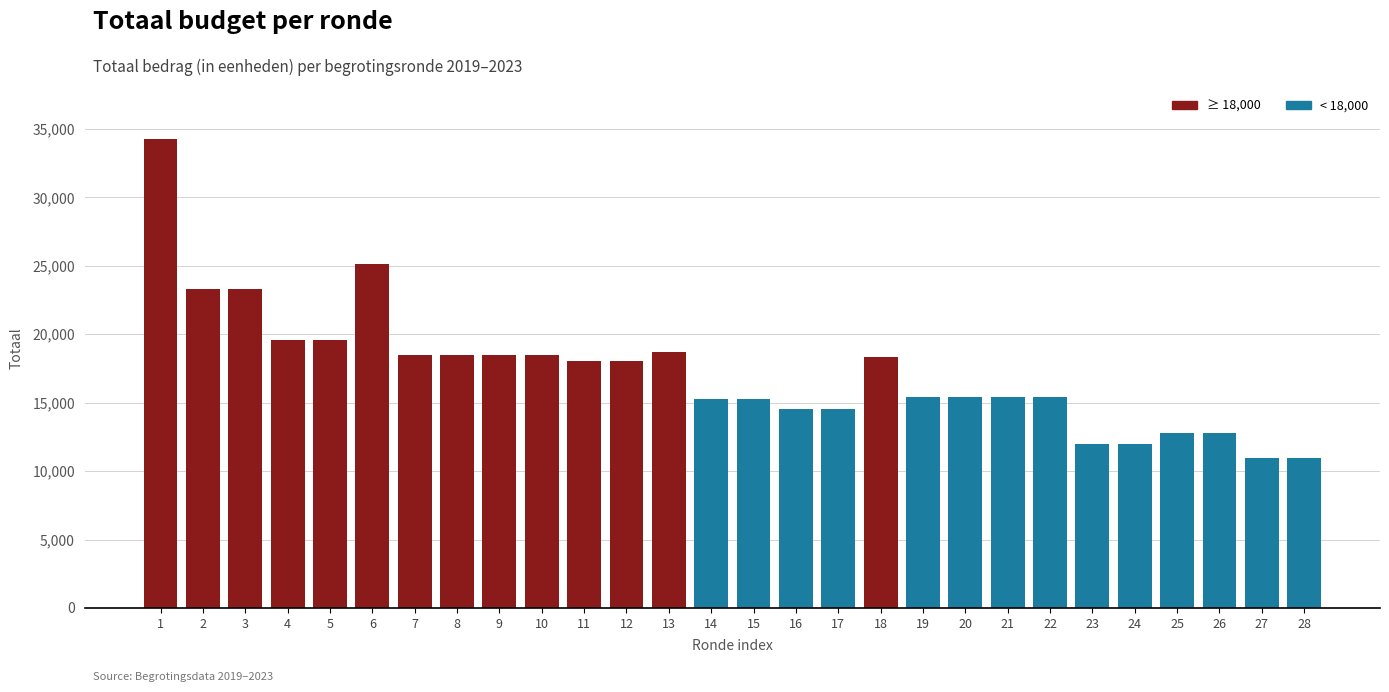

Which has a higher value, 15 or 25?

15